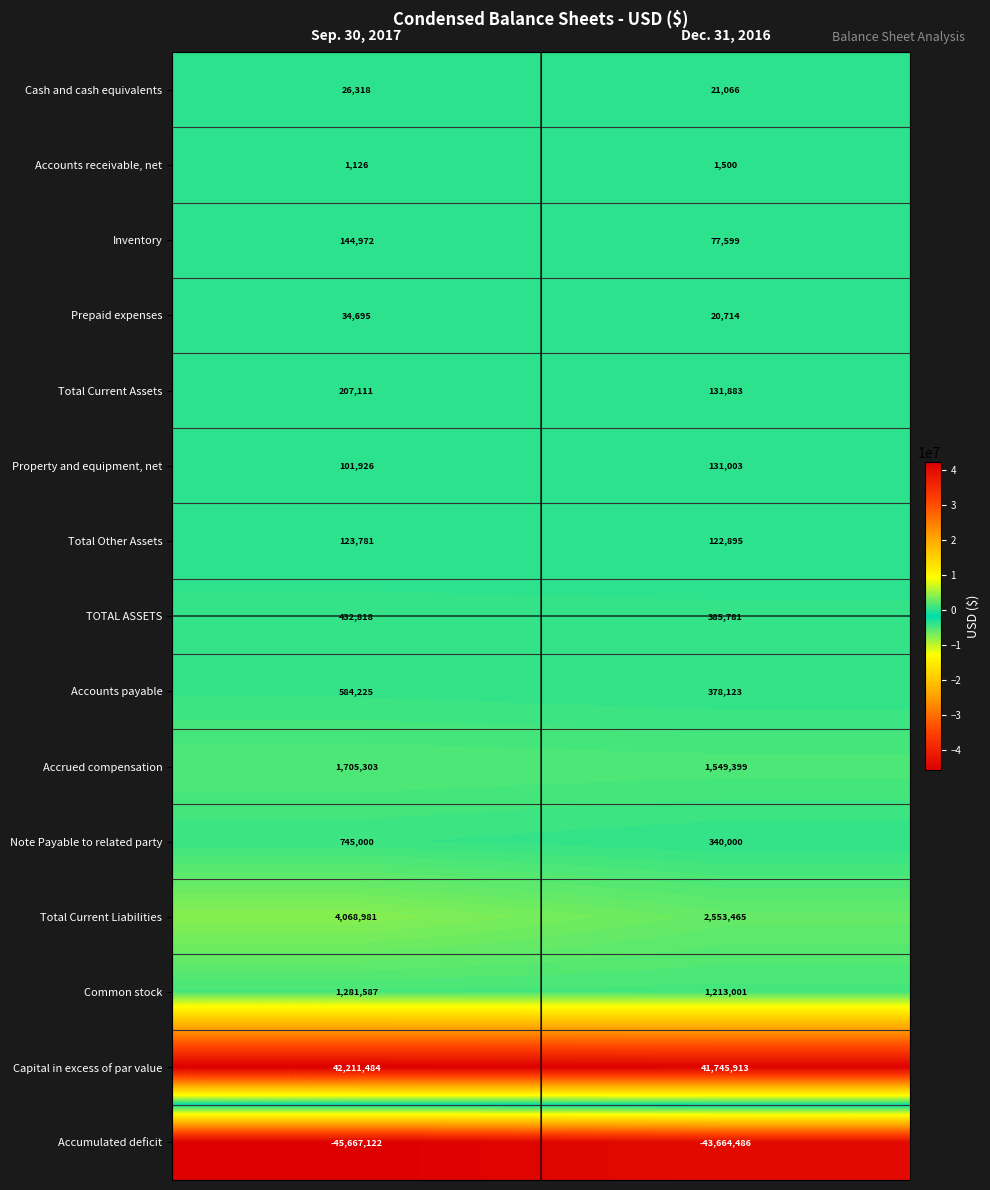

Rank the series by their maximum value, from highest to lowest.

Capital in excess of par value, Total Current Liabilities, Accrued compensation, Common stock, Note Payable to related party, Accounts payable, TOTAL ASSETS, Total Current Assets, Inventory, Property and equipment, net, Total Other Assets, Prepaid expenses, Cash and cash equivalents, Accounts receivable, net, Accumulated deficit